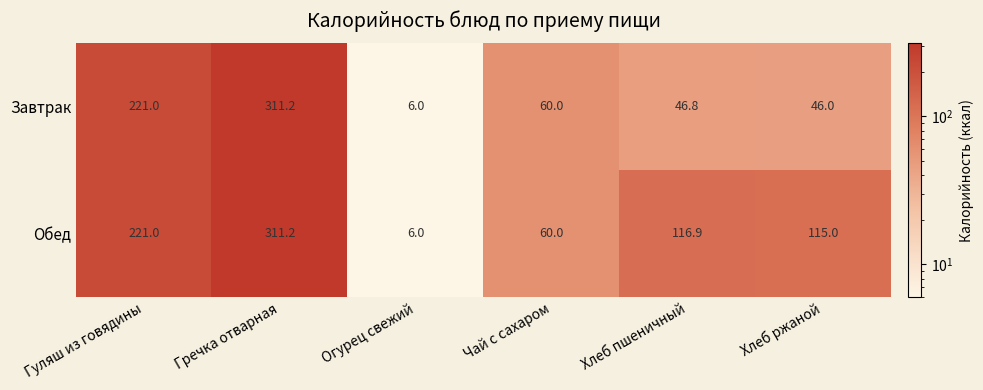

Where does the Завтрак series first go above 60?

Гуляш из говядины